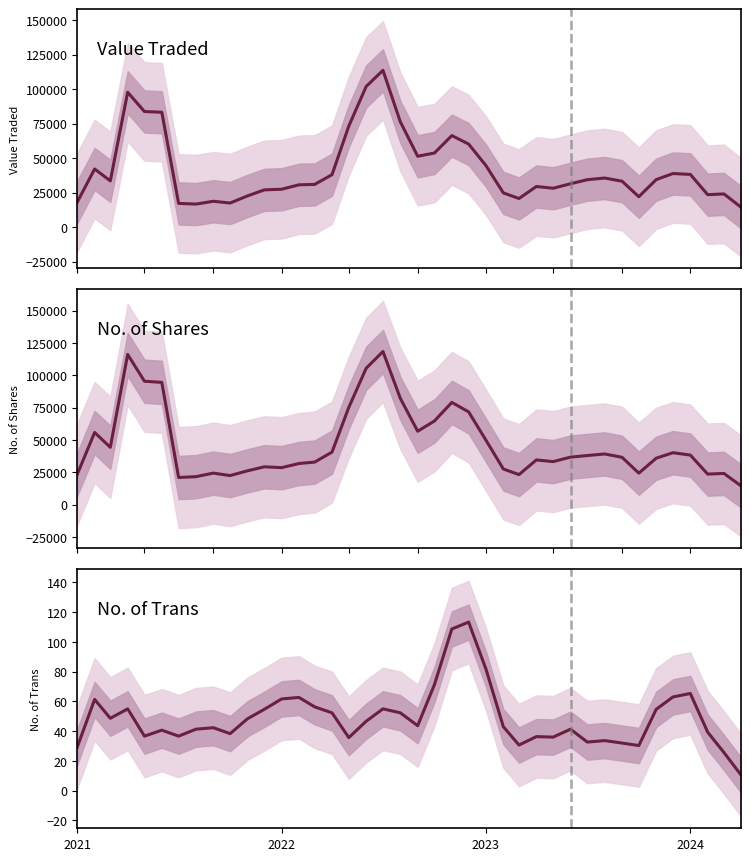

What is the sum of all Value Traded values?

1677928.3